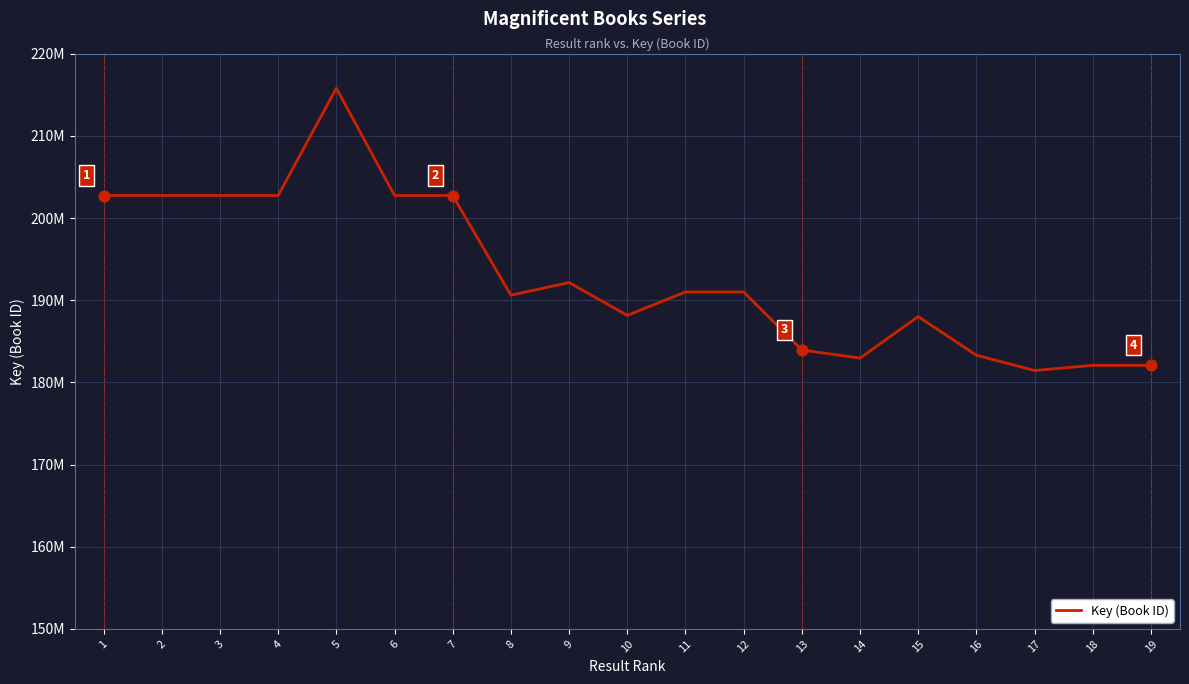

Which has a higher value, 9 or 8?

9